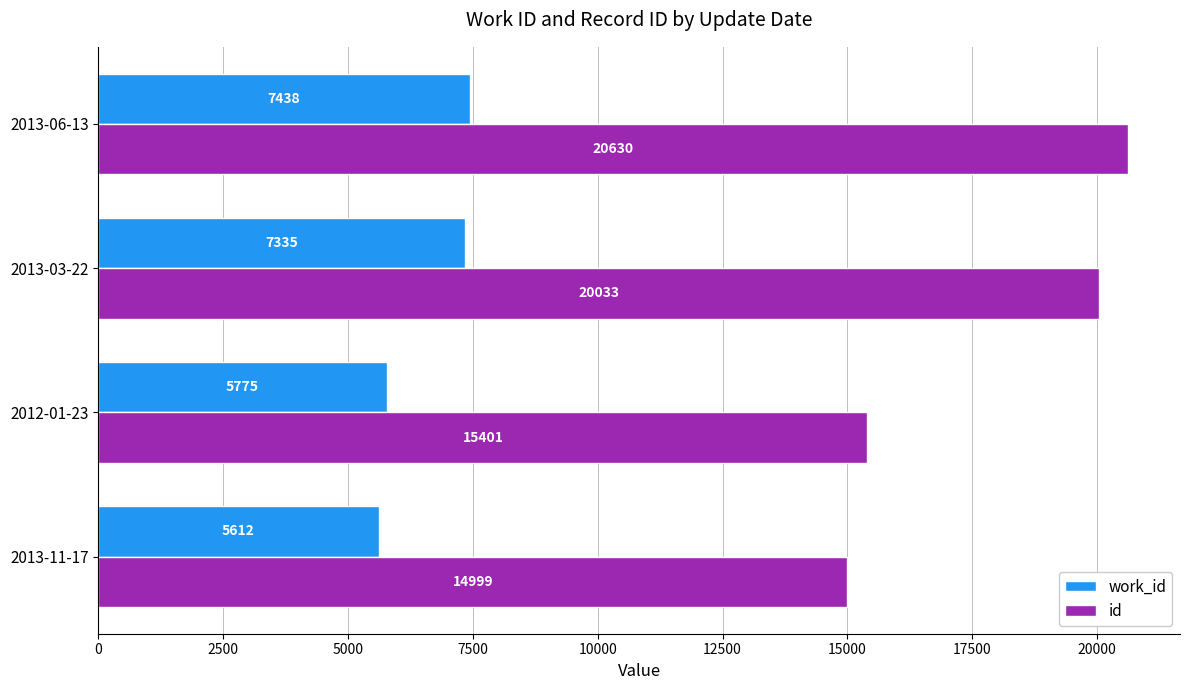

Is the value of work_id at 2013-03-22 greater than the value of id at 2013-11-17?

No